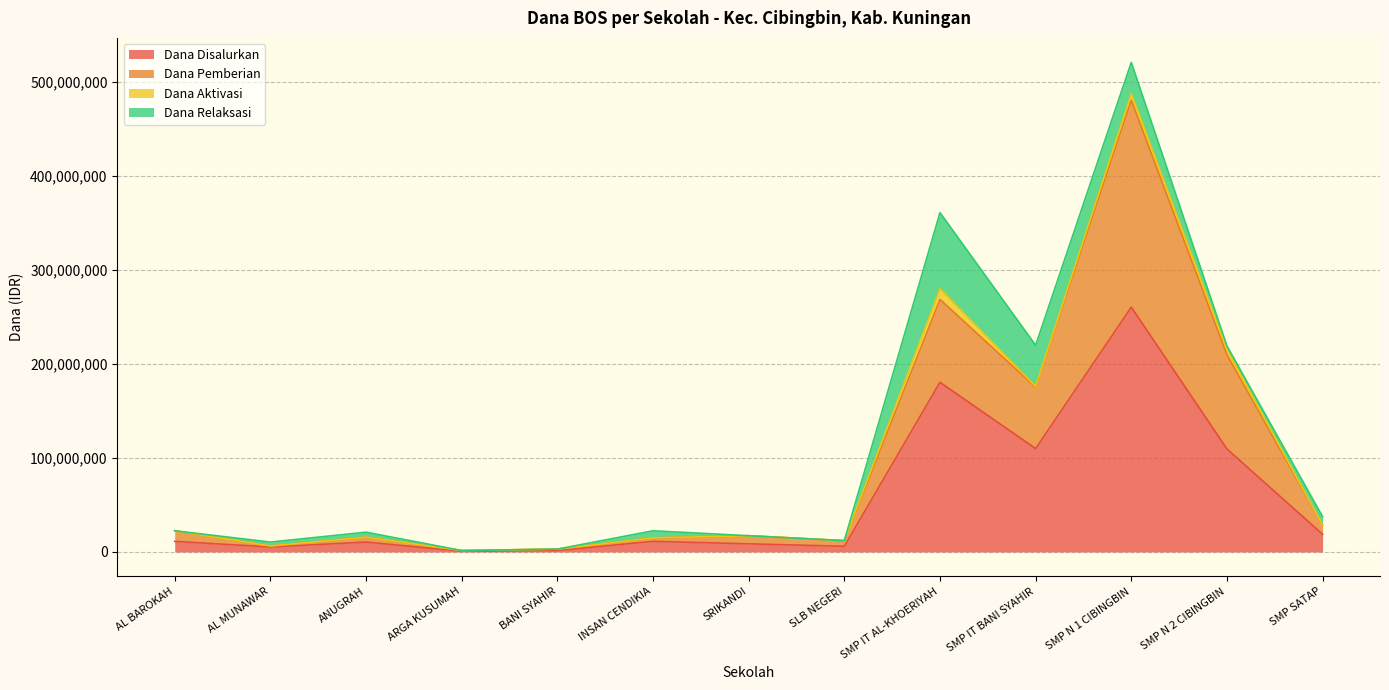

At which label is Dana Disalurkan closest to 130500000?

SMP IT BANI SYAHIR